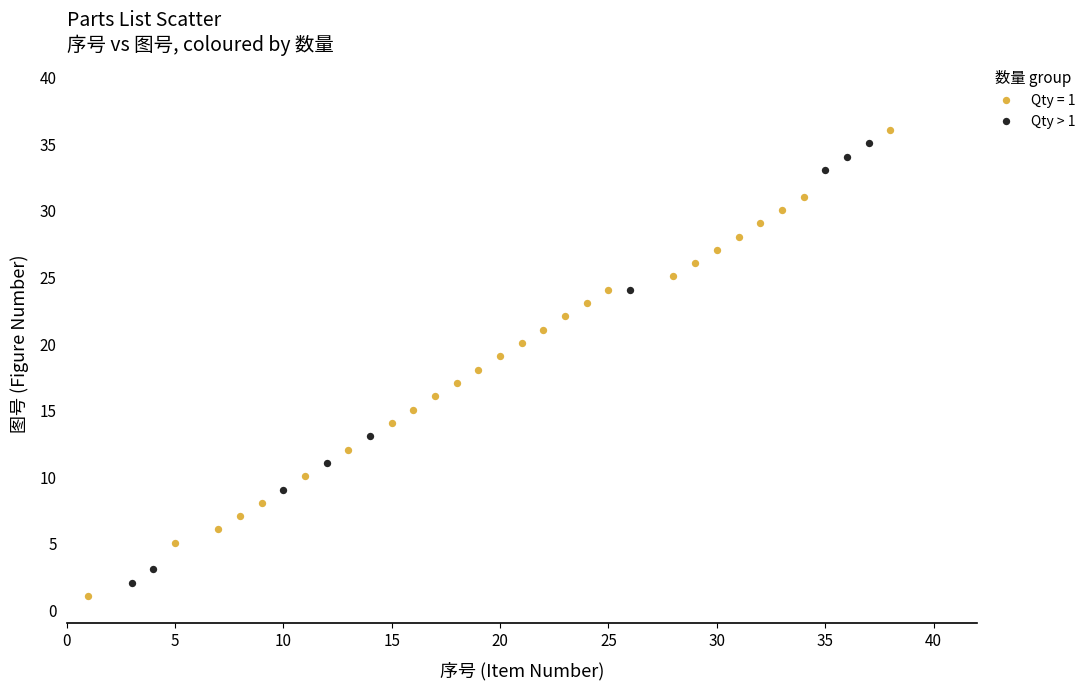

What are all the series names shown in the legend?

Qty = 1, Qty > 1